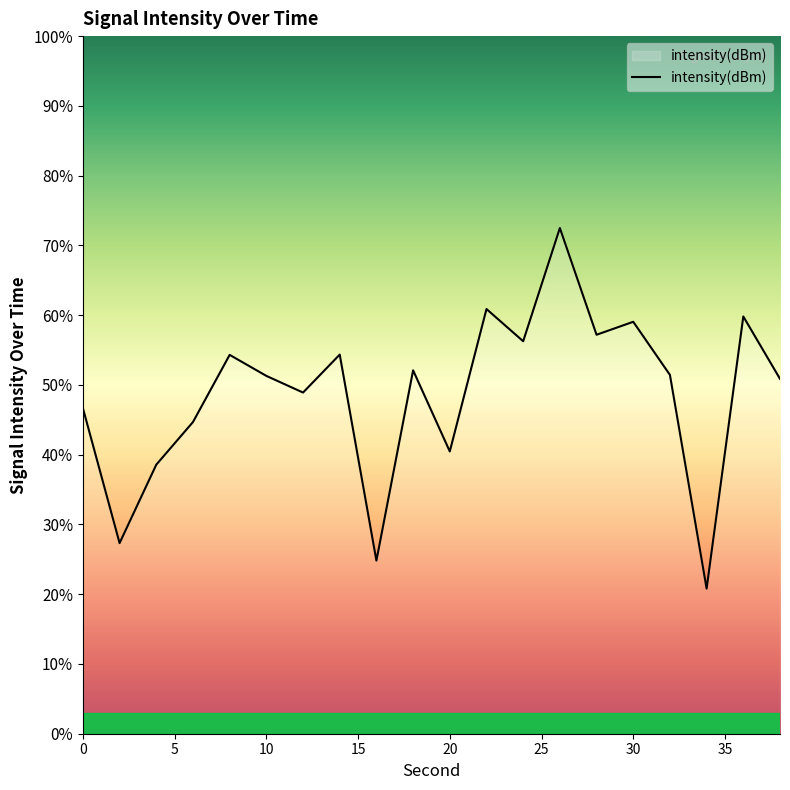

What is the difference between the maximum and minimum values?

51.7